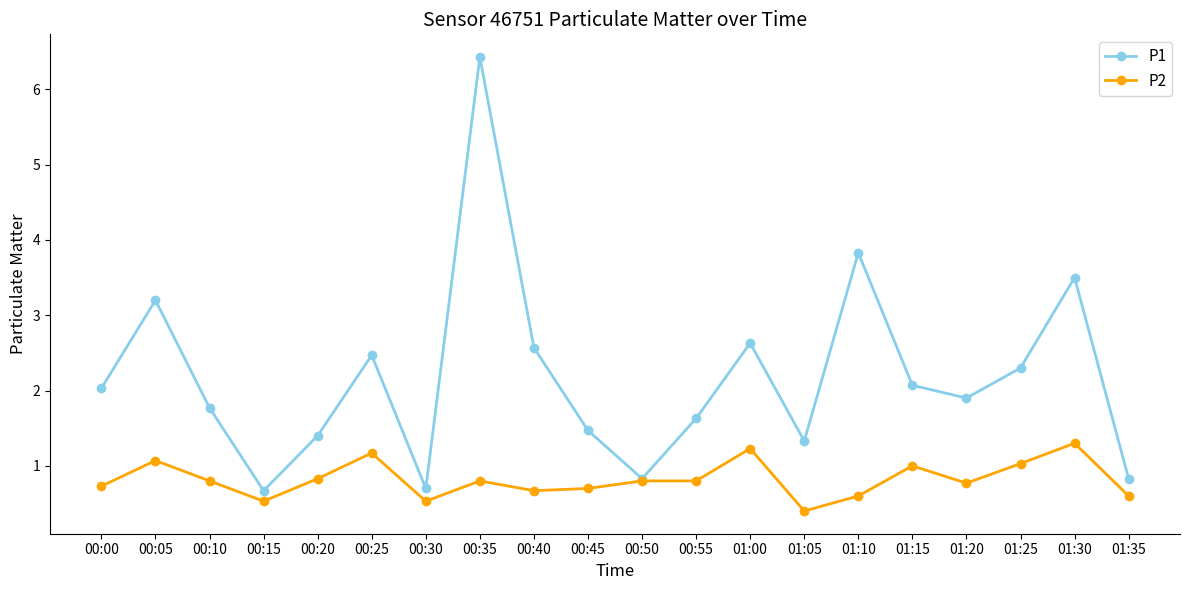

At which category is the sum across all series the highest?

00:35